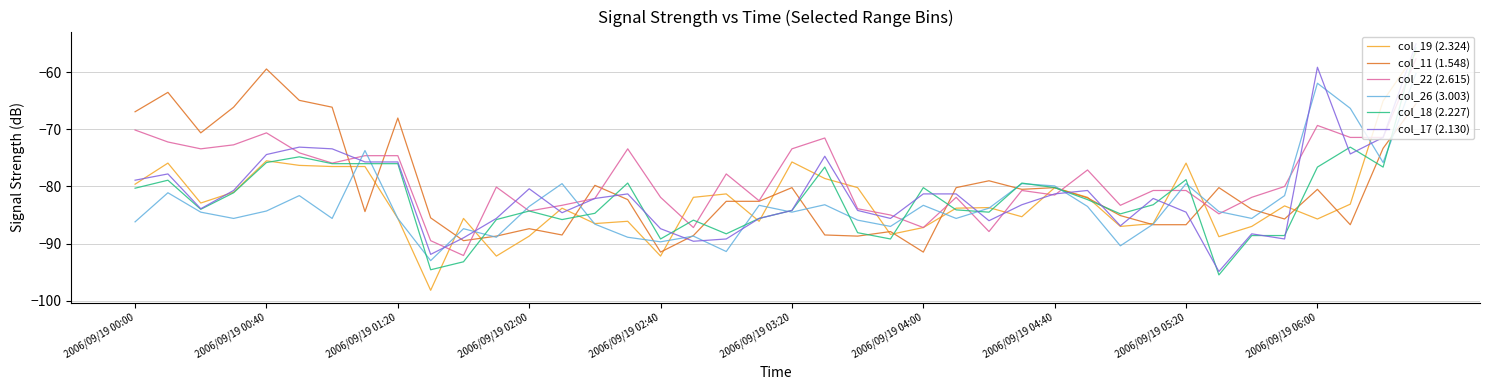

What is the difference between the second highest and minimum values in the col_17 (2.130) series?

35.8